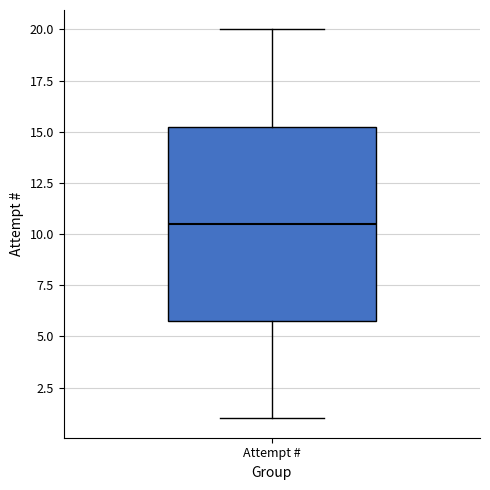

Where does the median line of the box for Attempt # sit on the y-axis? The values are not printed on the chart, so give them approximately, as read against the axis.

10.5